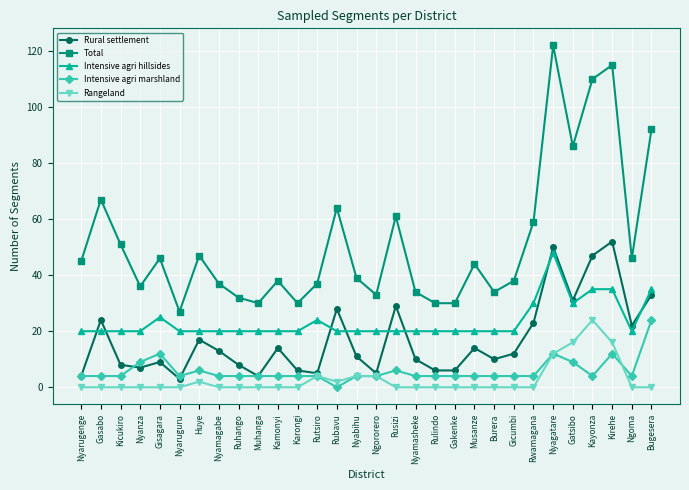

At how many categories does at least one series exceed 82?

5